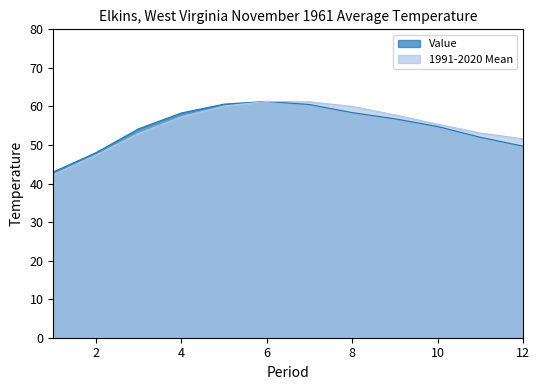

Is it true that 1991-2020 Mean equals 61.3 at 6?

True